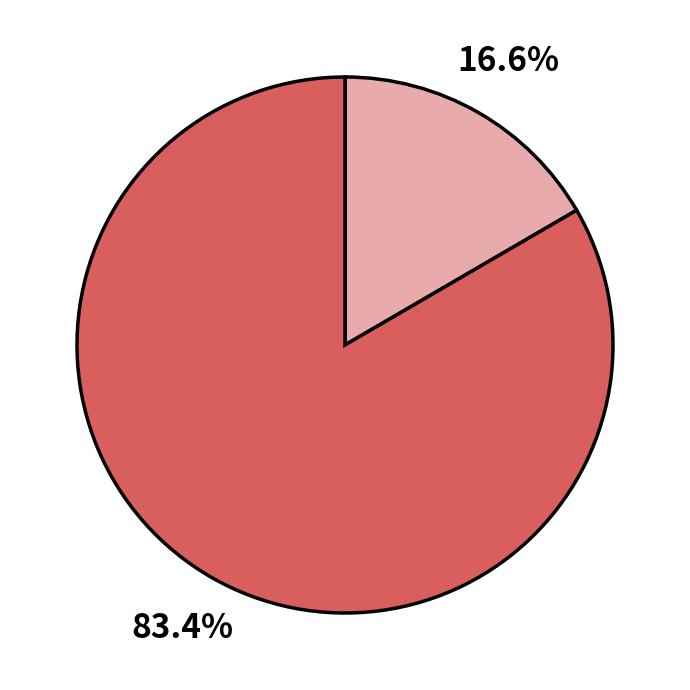

Is there any slice that represents more than half of the pie?

Yes